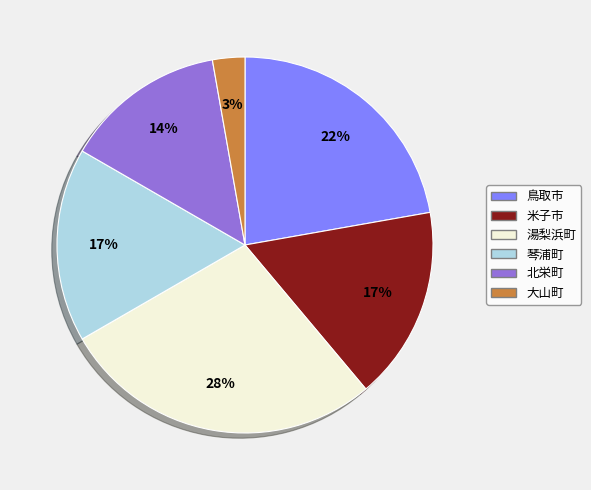

Count the number of slices in the pie.

6